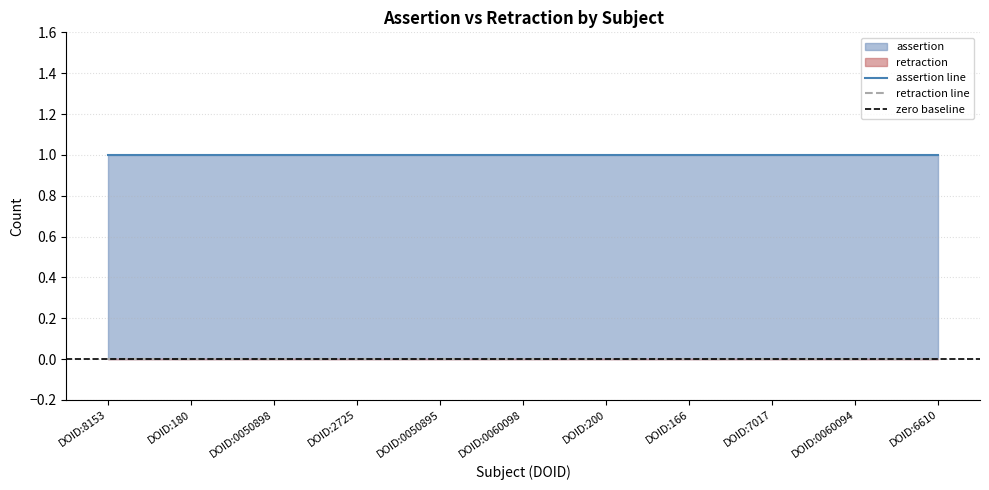

How many categories are shown in the chart?

11